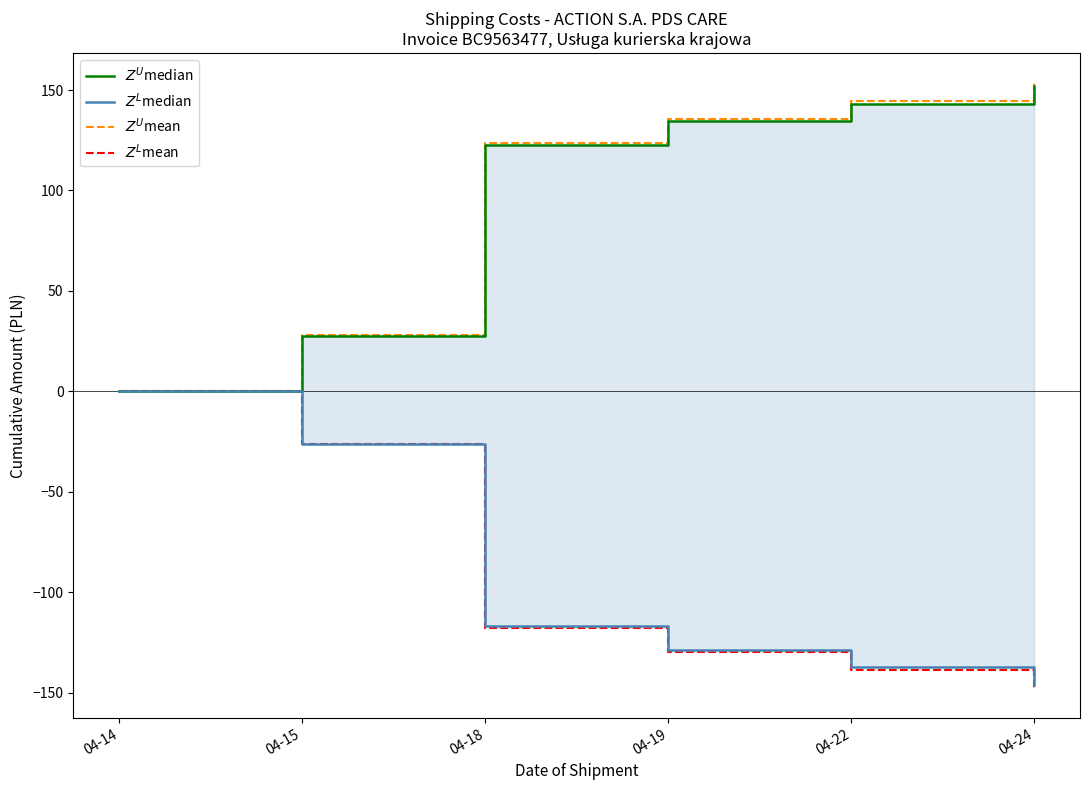

True or false: $Z^L$mean has a value of -26.4 at 04-15.

True